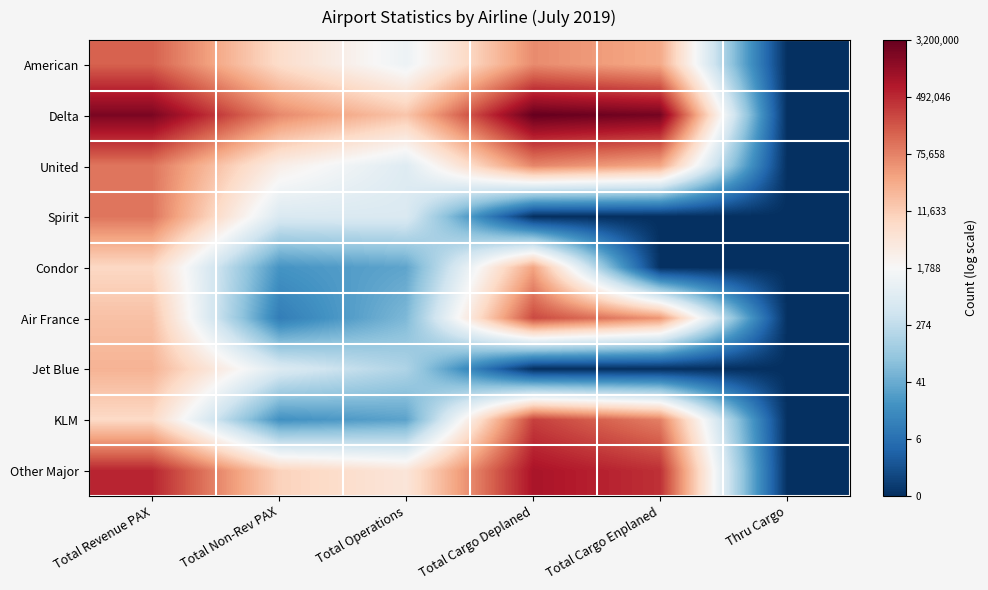

Reading left to right, list all the values displayed in this chart.

American: Total Revenue PAX=11.9	Total Non-Rev PAX=8.8	Total Operations=7.1	Total Cargo Deplaned=11.0	Total Cargo Enplaned=10.3	Thru Cargo=0.0
Delta: Total Revenue PAX=14.5	Total Non-Rev PAX=11.1	Total Operations=9.6	Total Cargo Deplaned=15.0	Total Cargo Enplaned=14.7	Thru Cargo=0.0
United: Total Revenue PAX=11.5	Total Non-Rev PAX=8.0	Total Operations=6.5	Total Cargo Deplaned=11.1	Total Cargo Enplaned=10.4	Thru Cargo=0.0
Spirit: Total Revenue PAX=11.5	Total Non-Rev PAX=6.4	Total Operations=6.4	Total Cargo Deplaned=0.0	Total Cargo Enplaned=0.0	Thru Cargo=0.0
Condor: Total Revenue PAX=9.0	Total Non-Rev PAX=3.0	Total Operations=3.6	Total Cargo Deplaned=10.5	Total Cargo Enplaned=0.0	Thru Cargo=0.0
Air France: Total Revenue PAX=9.7	Total Non-Rev PAX=2.3	Total Operations=4.1	Total Cargo Deplaned=12.4	Total Cargo Enplaned=10.8	Thru Cargo=0.0
Jet Blue: Total Revenue PAX=10.1	Total Non-Rev PAX=6.5	Total Operations=5.2	Total Cargo Deplaned=0.0	Total Cargo Enplaned=0.0	Thru Cargo=0.0
KLM: Total Revenue PAX=9.0	Total Non-Rev PAX=2.9	Total Operations=3.5	Total Cargo Deplaned=12.6	Total Cargo Enplaned=11.3	Thru Cargo=0.0
Other Major: Total Revenue PAX=13.2	Total Non-Rev PAX=9.2	Total Operations=8.4	Total Cargo Deplaned=13.6	Total Cargo Enplaned=13.0	Thru Cargo=0.0